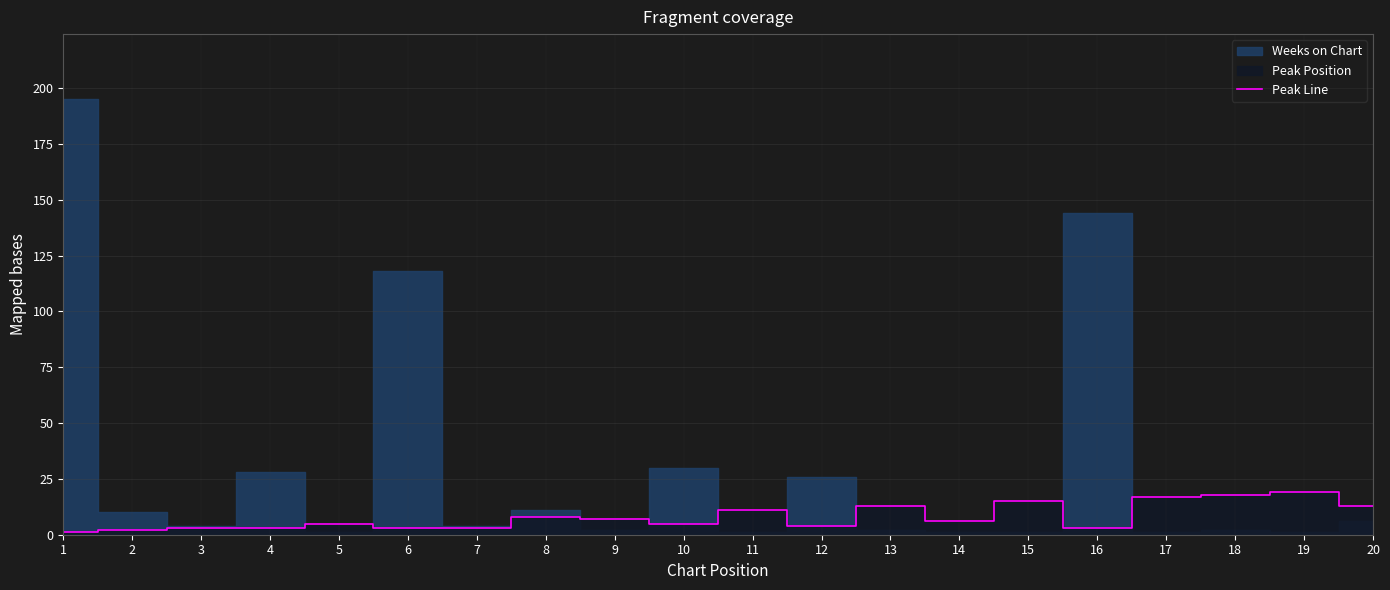

What is the ratio of the value at 11 to the value at 3?

3.7